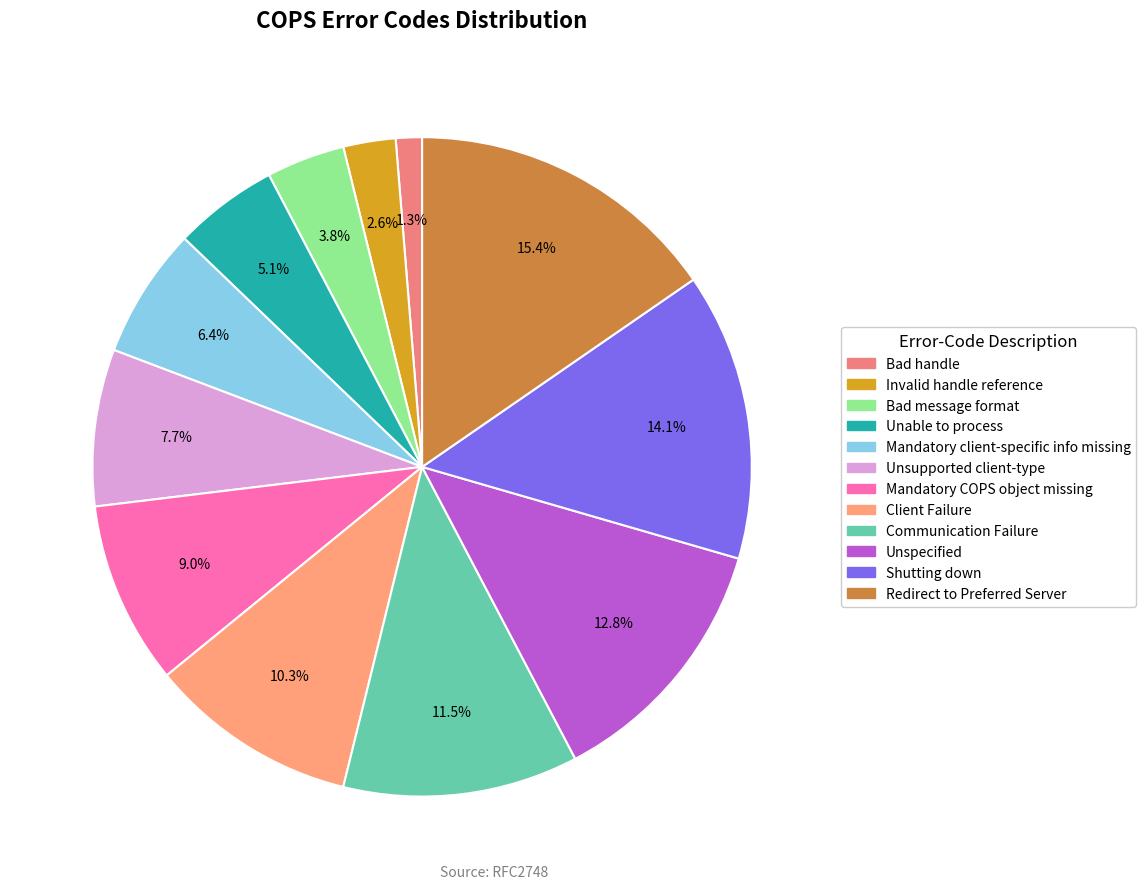

Is it true that Bad handle is 11% of the pie?

False